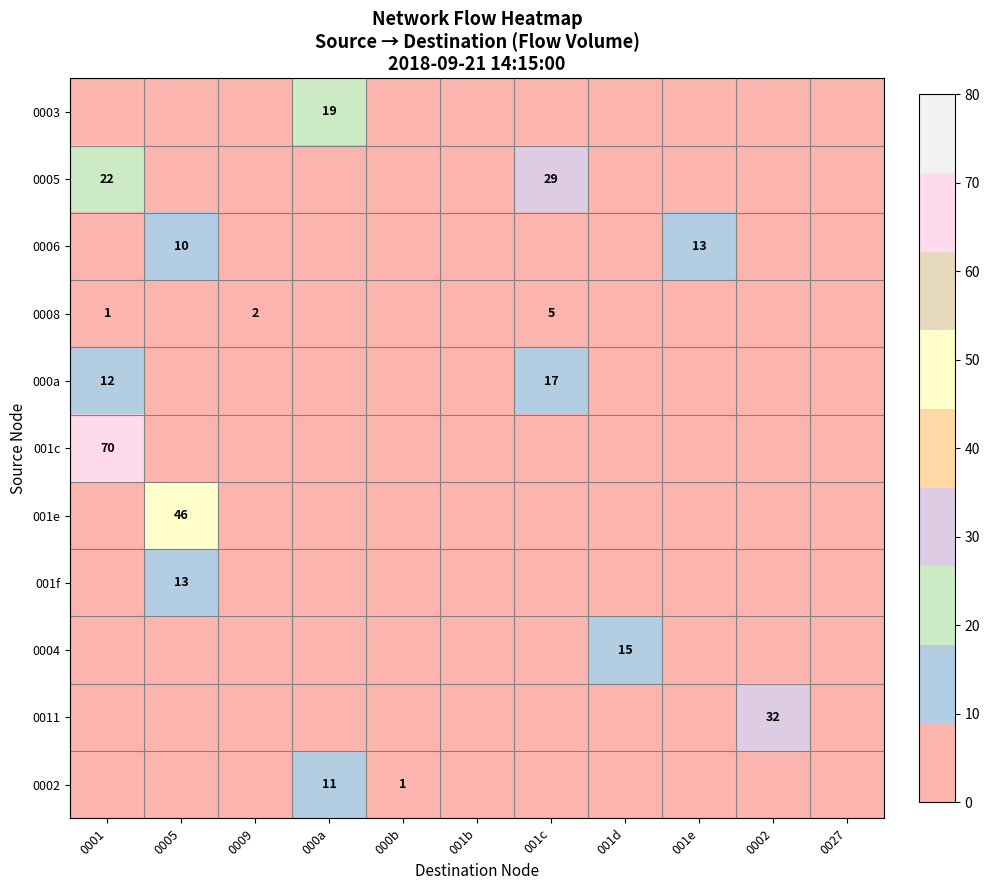

Rank the series at 000a from lowest to highest value.

0005, 0006, 0008, 000a, 001c, 001e, 001f, 0004, 0011, 0002, 0003